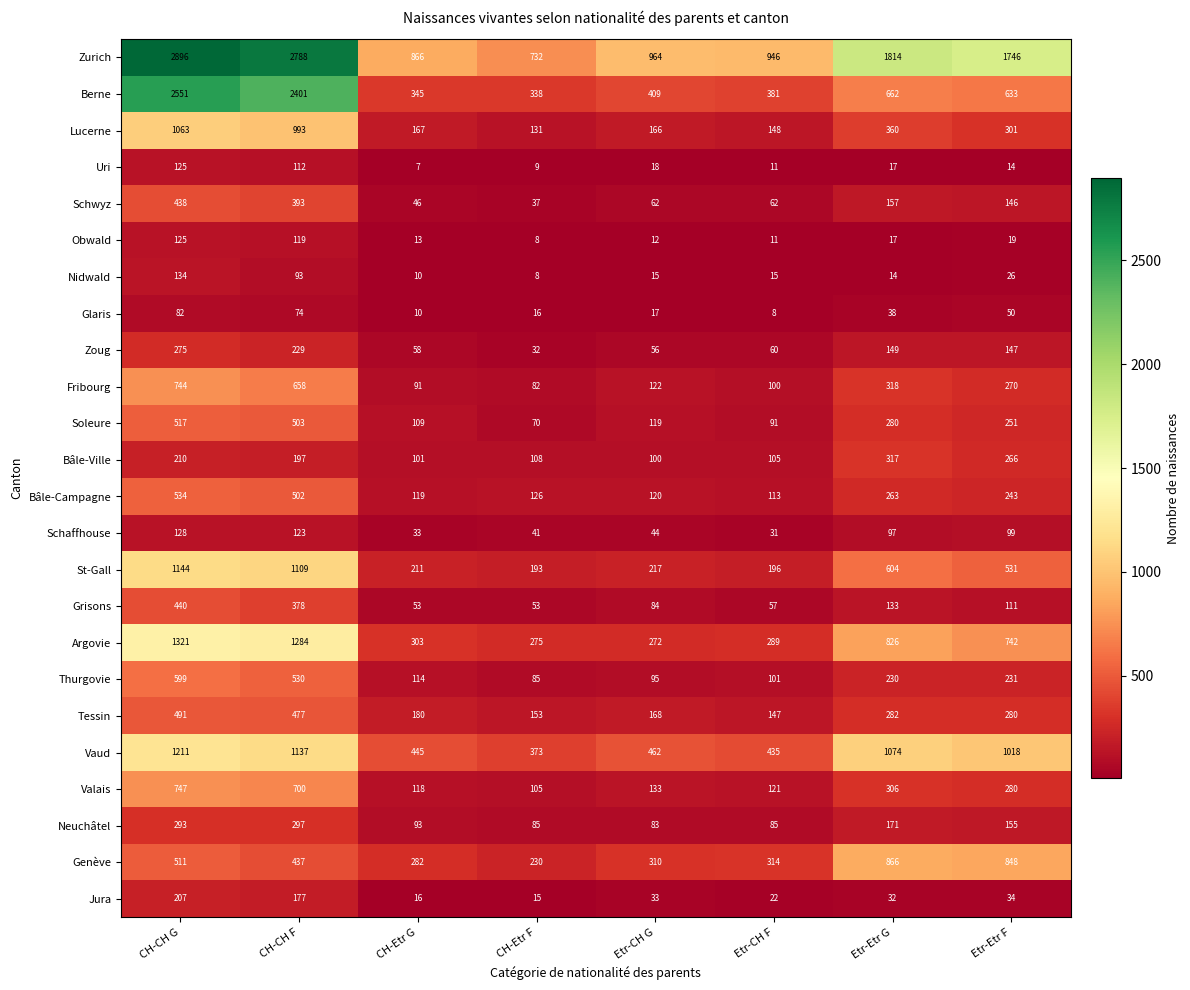

What is the smallest value displayed?

7